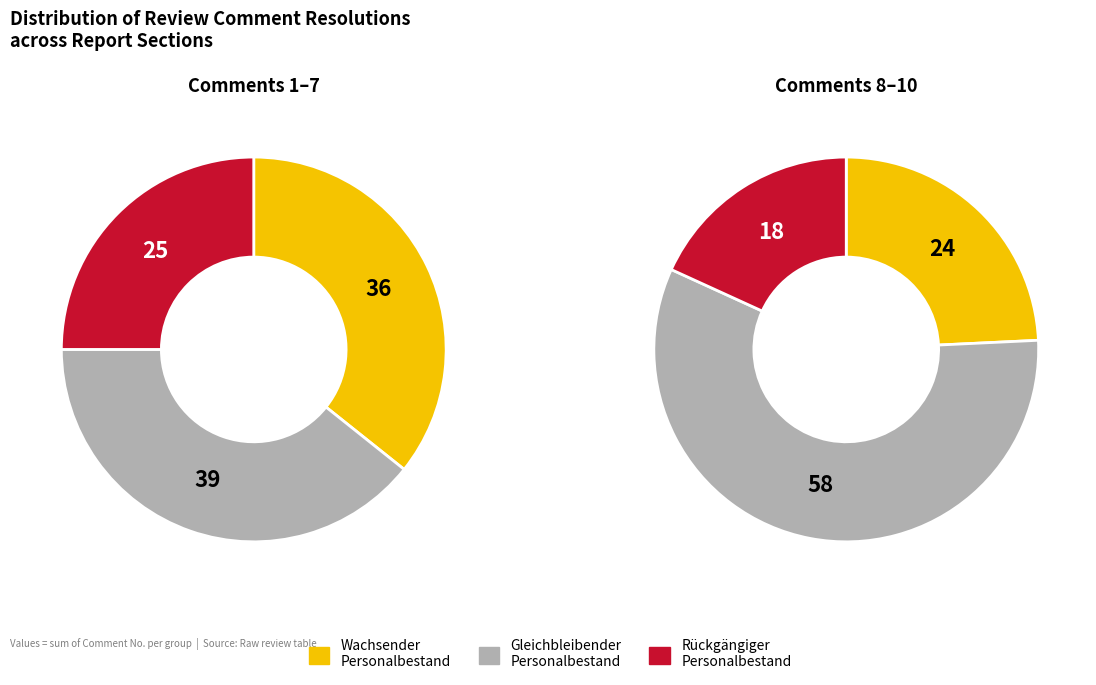

Does any single category account for the majority?

No